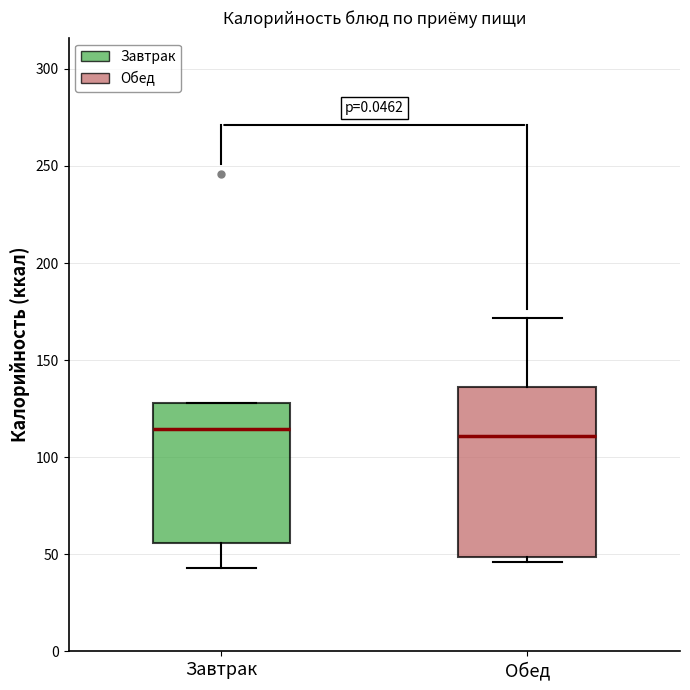

Reading left to right, read every box against the y-axis: the position of its median line, the range the box covers, and the ends of its whiskers. The values are not printed on the chart, so give them approximately, as read against the axis.

Завтрак: median 115, box 55 to 130, whiskers 45 to 130
Обед: median 110, box 50 to 135, whiskers 45 to 170